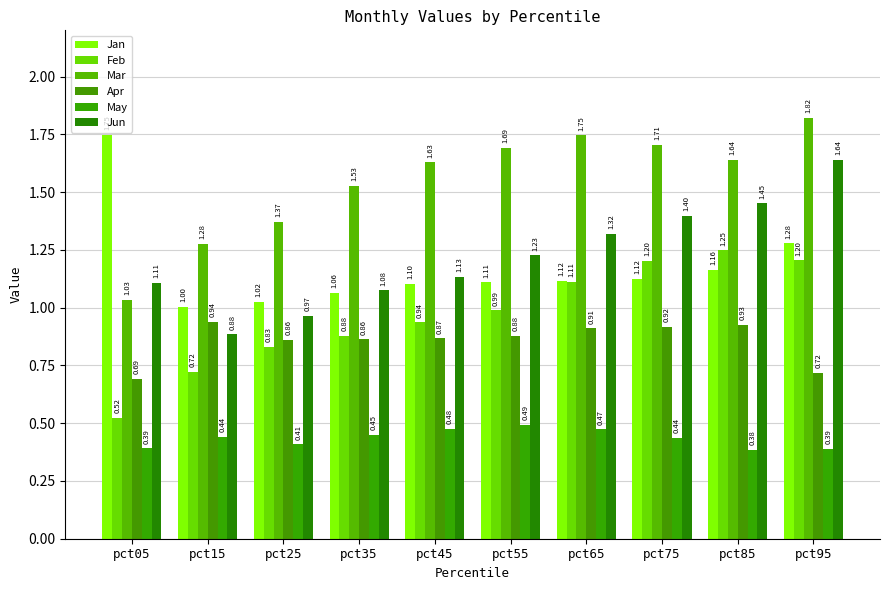

Read the Apr value at pct75.

0.9